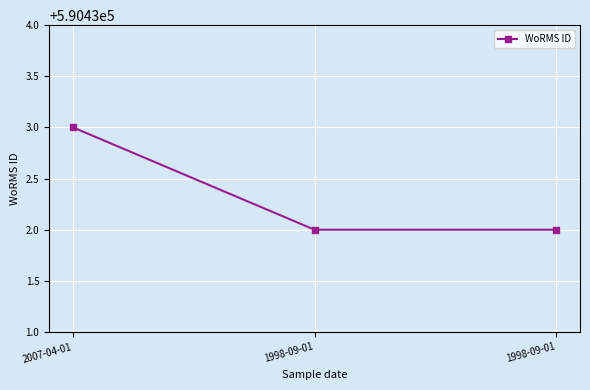

List the labels in order of value, smallest first.

1998-09-01, 1998-09-01, 2007-04-01